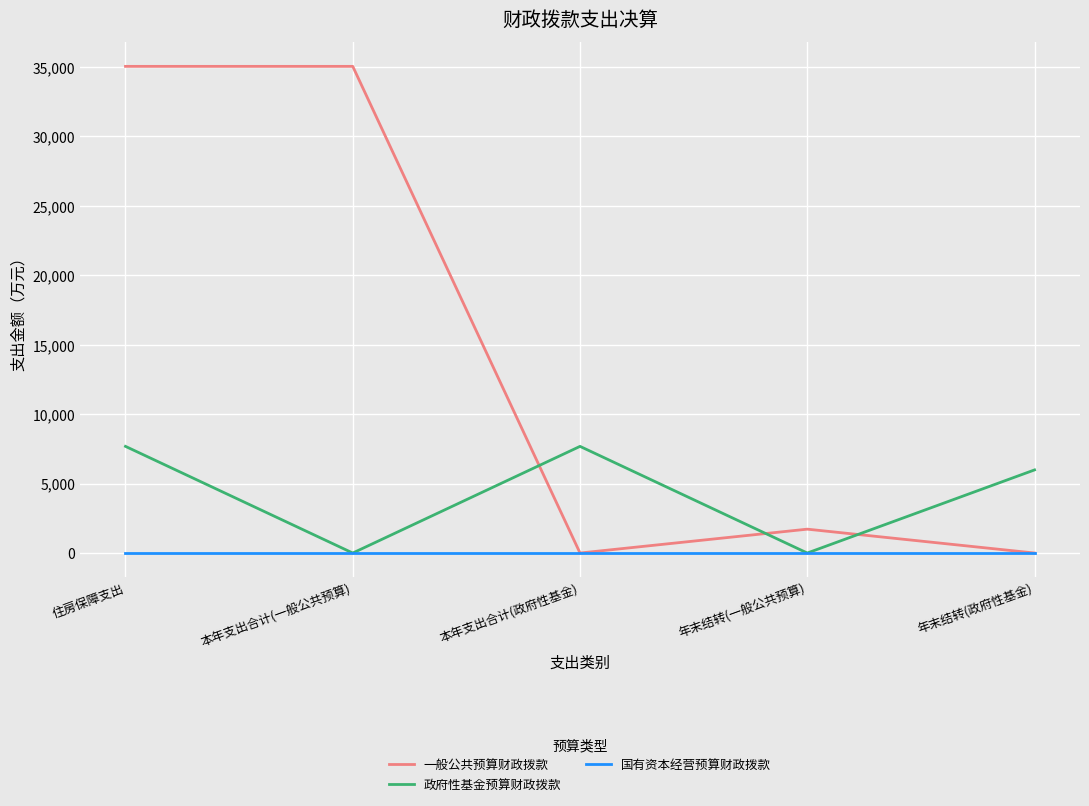

Does the chart display data point markers on the line(s)?

No